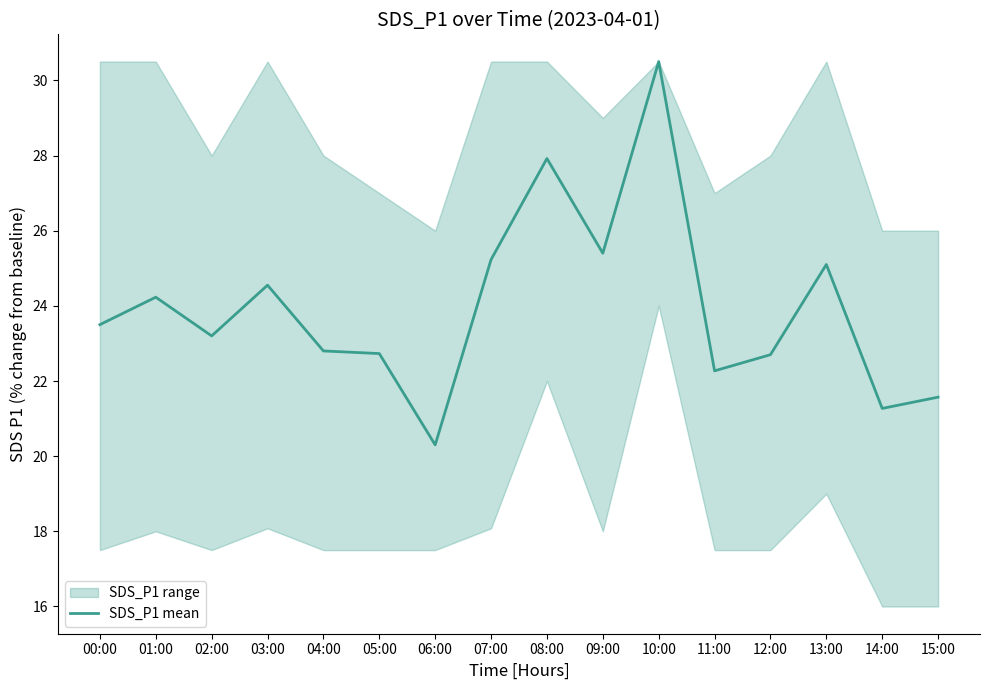

Reading left to right, list all the values displayed in this chart.

23.5	24.2	23.2	24.6	22.8	22.7	20.3	25.2	27.9	25.4	30.5	22.3	22.7	25.1	21.3	21.6